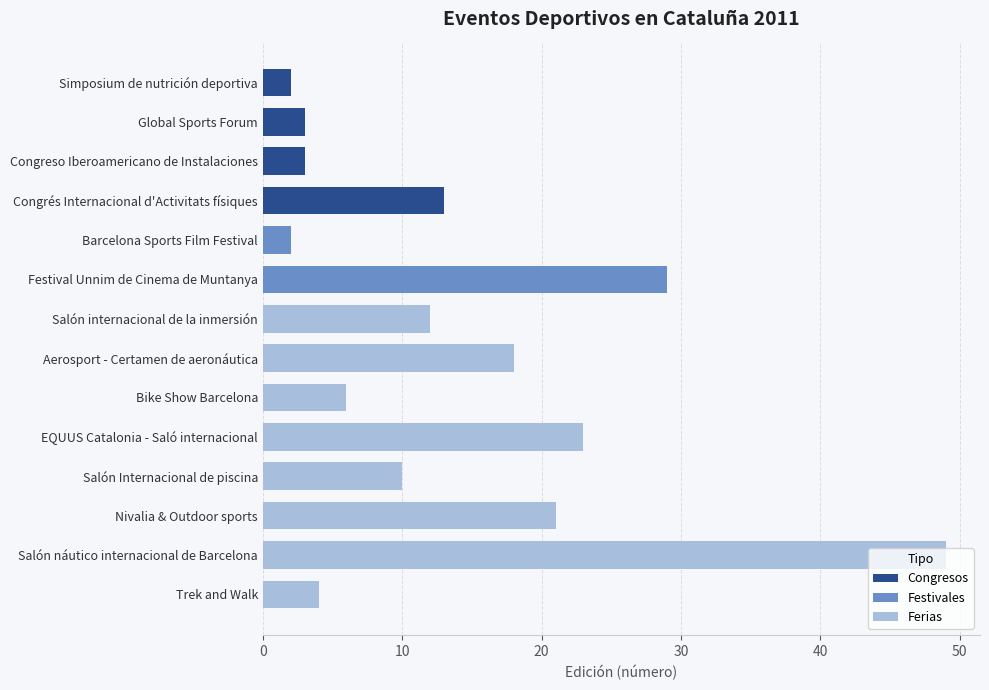

List the labels in order of value, largest first.

Salón náutico internacional de Barcelona, Festival Unnim de Cinema de Muntanya, EQUUS Catalonia - Saló internacional, Nivalia & Outdoor sports, Aerosport - Certamen de aeronáutica, Congrés Internacional d'Activitats físiques, Salón internacional de la inmersión, Salón Internacional de piscina, Bike Show Barcelona, Trek and Walk, Global Sports Forum, Congreso Iberoamericano de Instalaciones, Simposium de nutrición deportiva, Barcelona Sports Film Festival